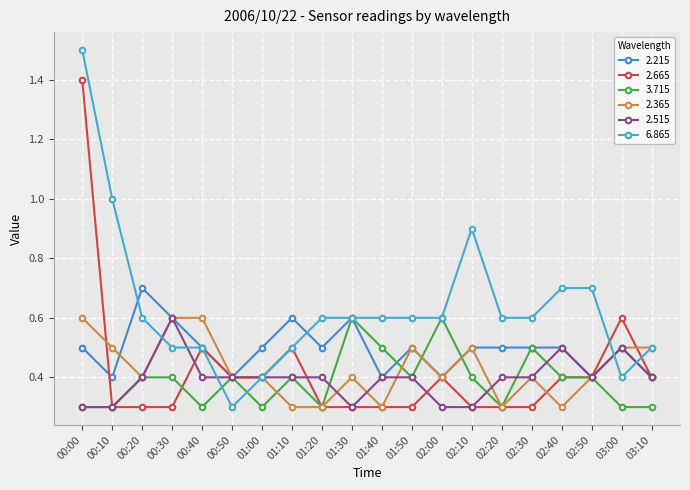

What is the label of the 13th point from the right?

01:10